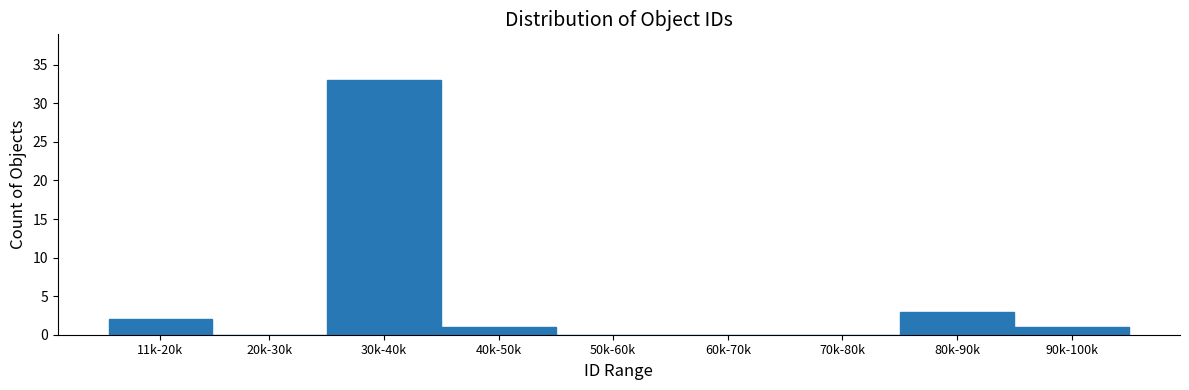

Reading left to right, what are all the values shown in this chart?

11k-20k=2	20k-30k=0	30k-40k=33	40k-50k=1	50k-60k=0	60k-70k=0	70k-80k=0	80k-90k=3	90k-100k=1